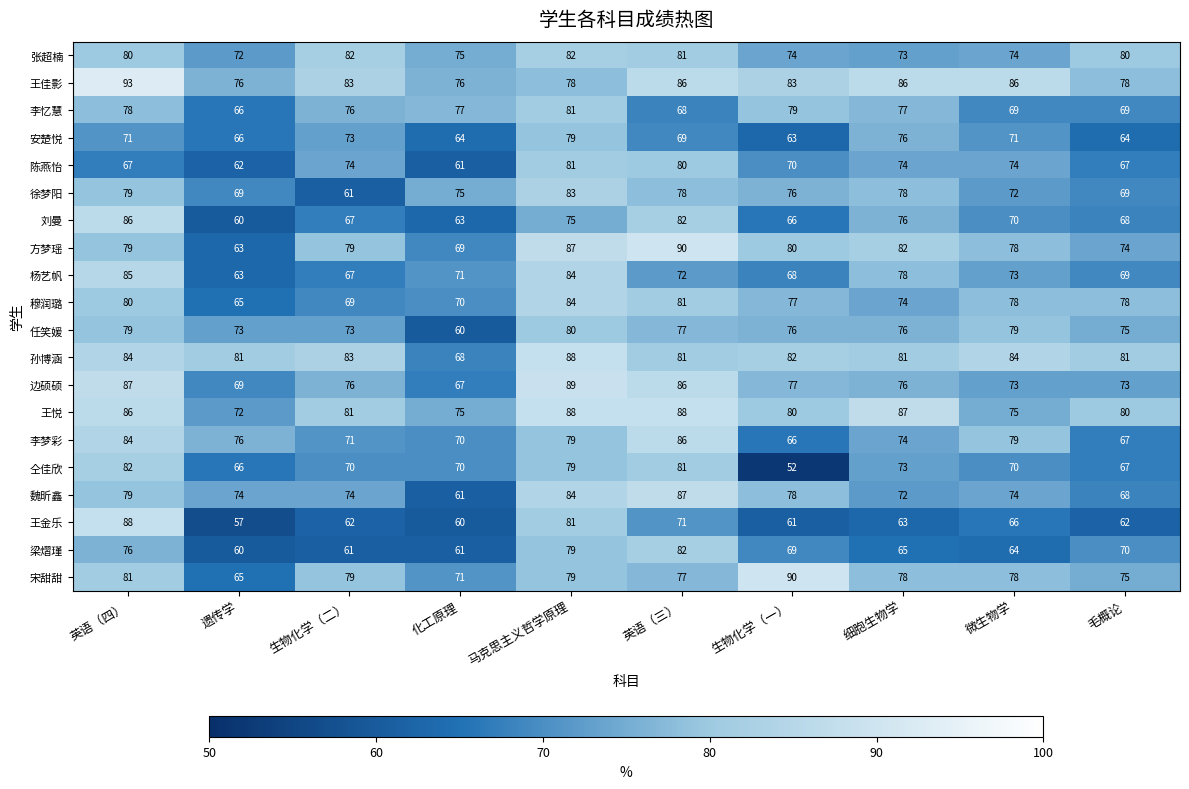

What is the total value across all series at 遗传学?

1355